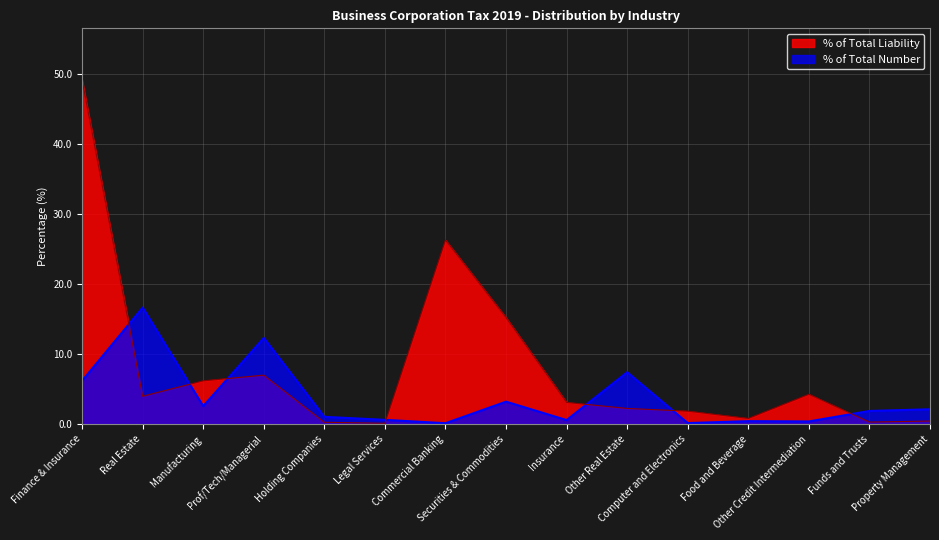

What is the smallest value displayed?

0.1